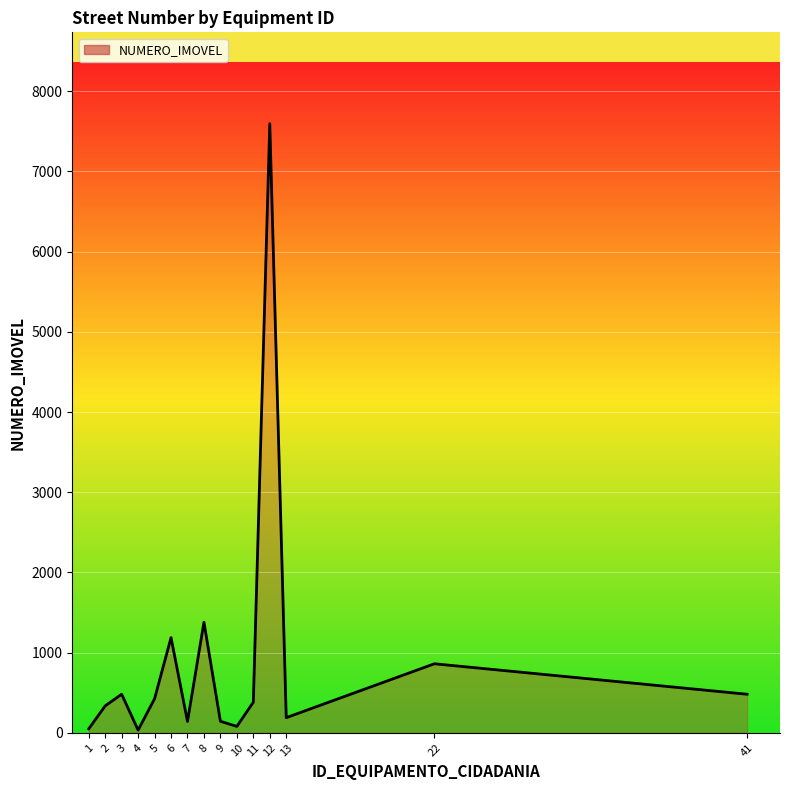

What is the sum of all values?

13767